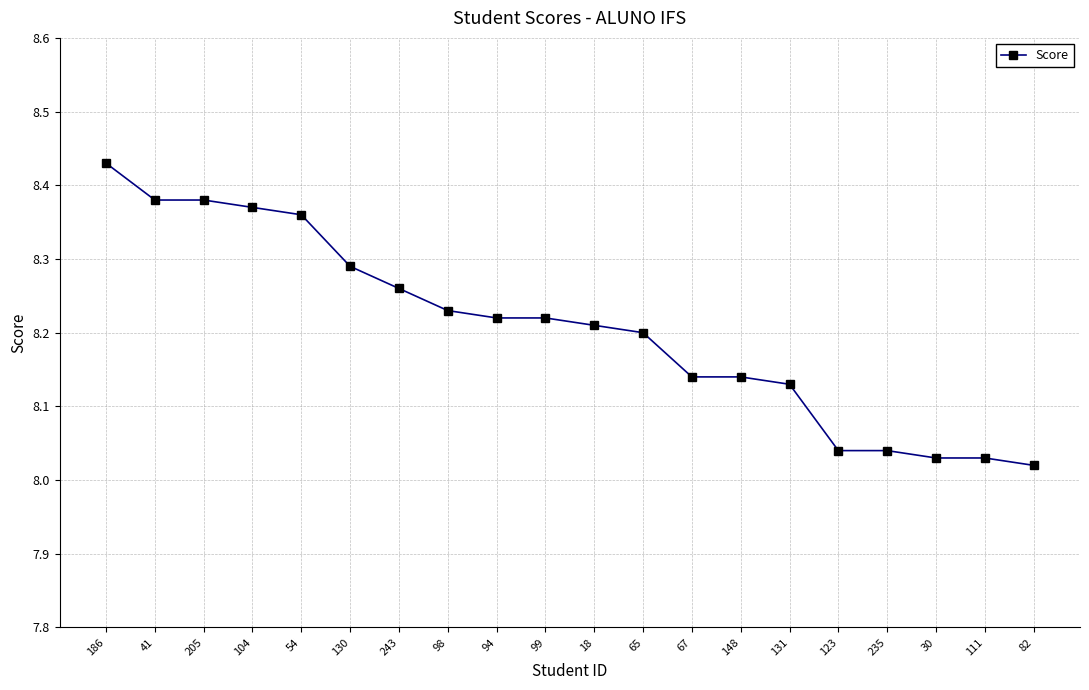

At which label is the value closest to 8?

82